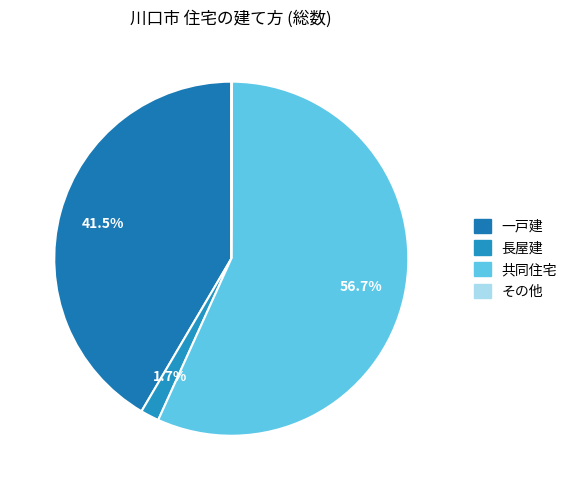

How many slices are in this pie chart?

4